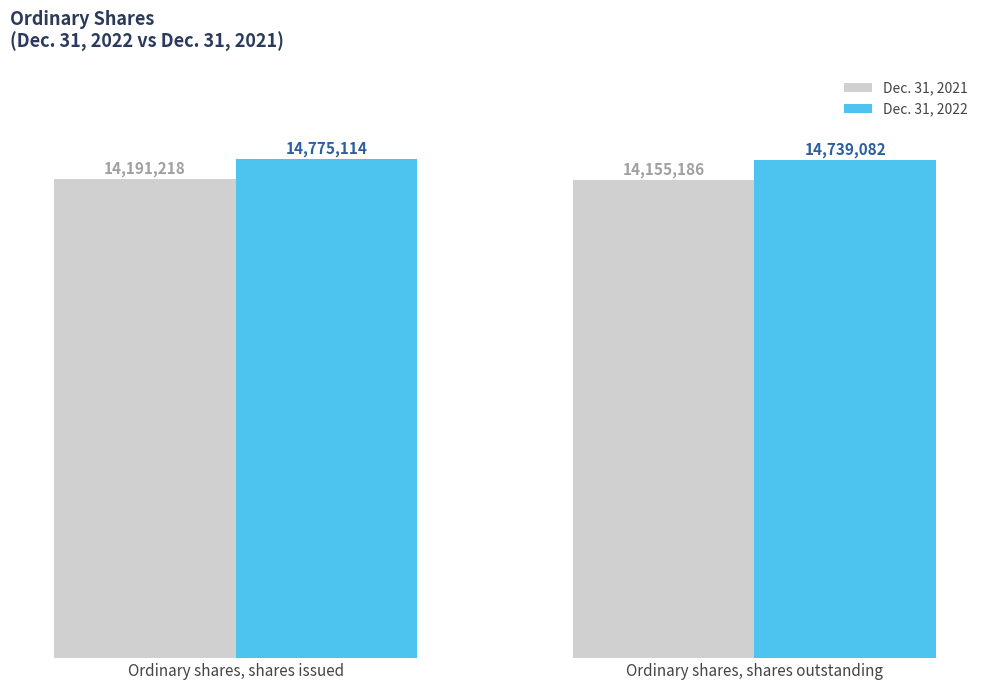

What is the minimum value for Dec. 31, 2021?

14155186